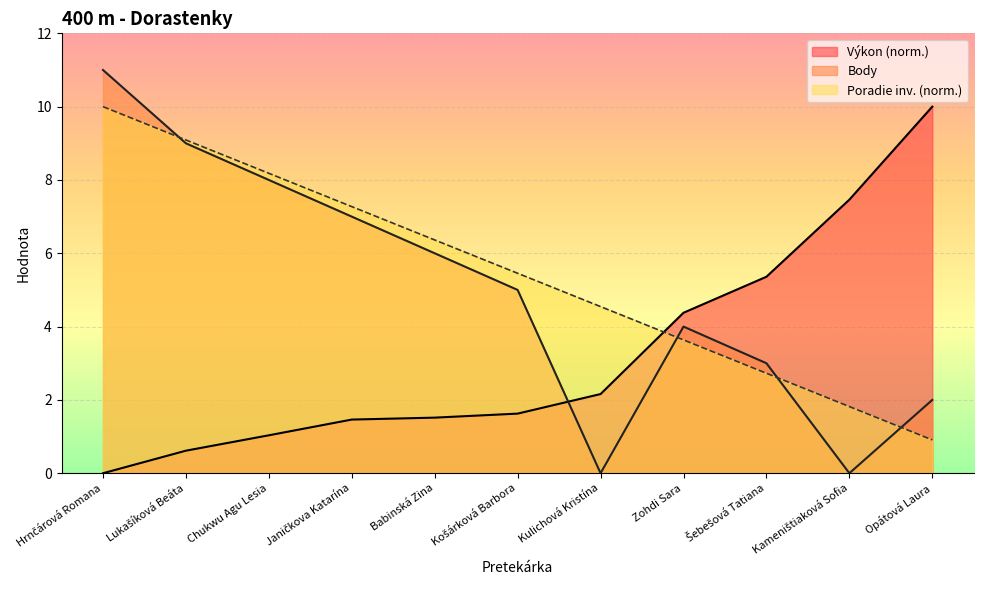

True or false: Poradie (sourhn.) and Body cross at least once.

True